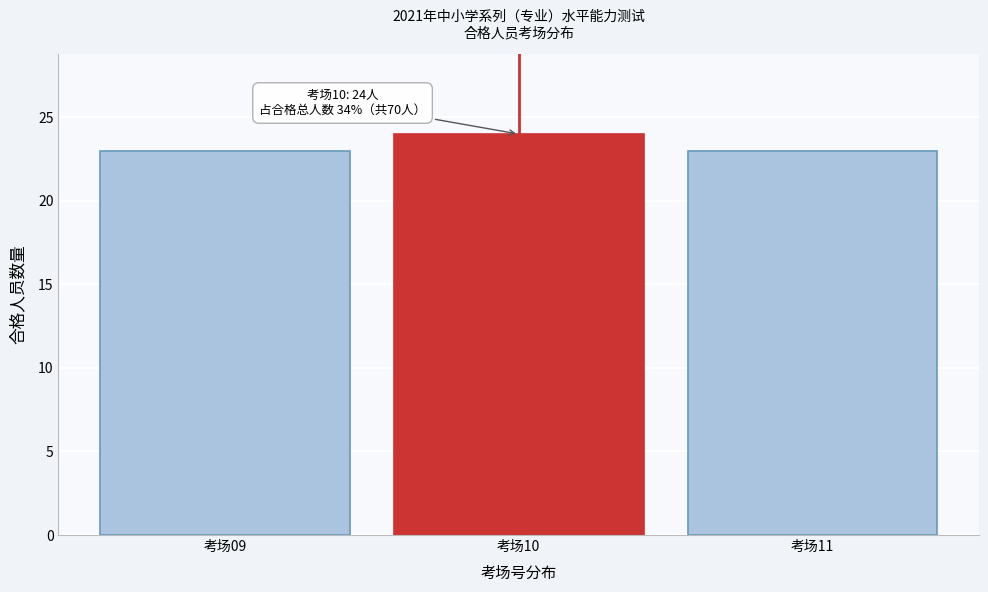

Reading left to right, what are all the values shown in this chart?

23	24	23